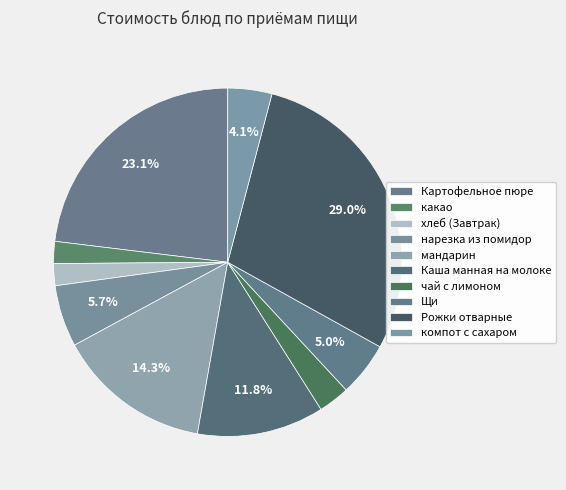

Does хлеб (Завтрак) represent more than half of the total?

No